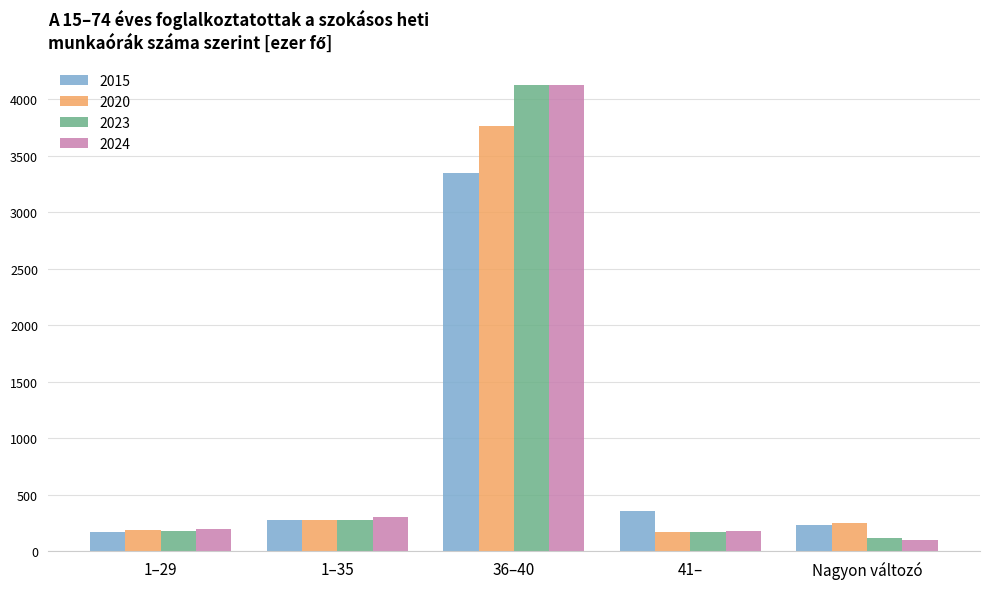

What is the difference between the 2020 values at 1–35 and 36–40?

3489.2